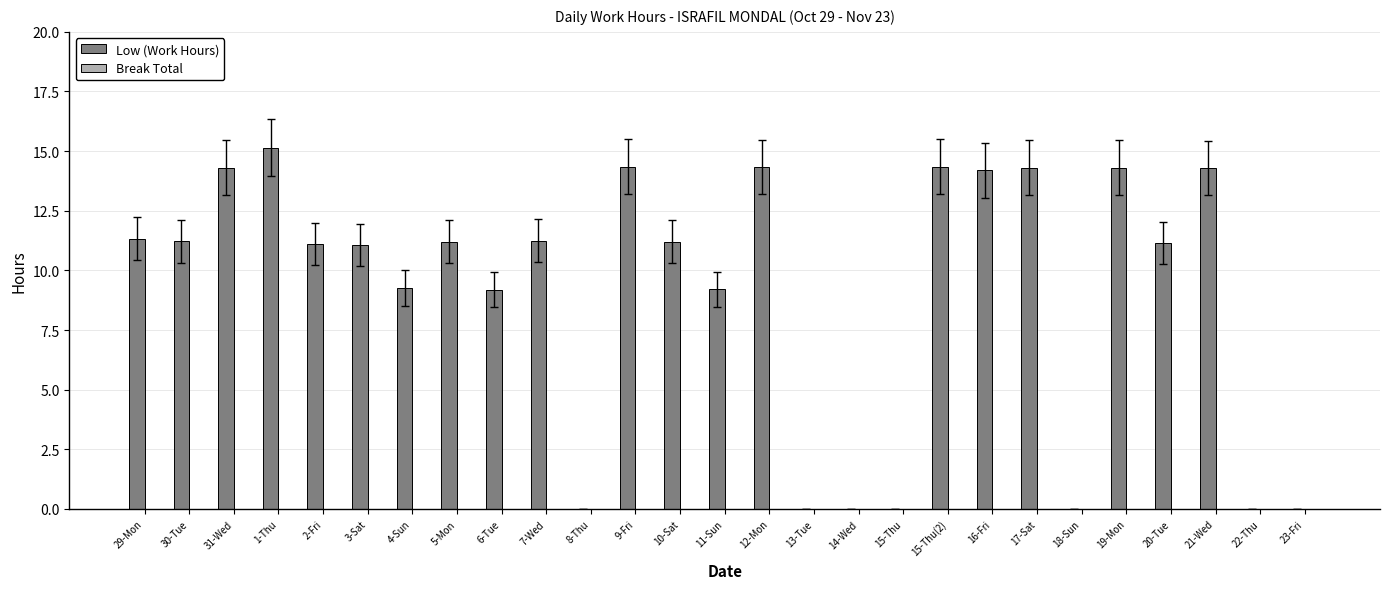

Which has a higher value, 30-Tue or 6-Tue?

30-Tue